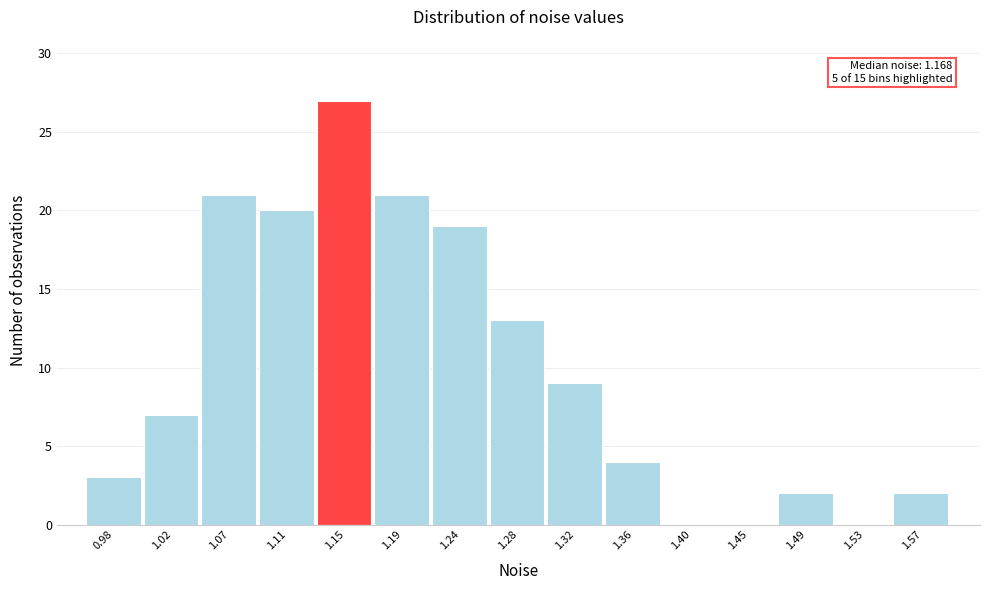

Which range on the x-axis has the tallest bar?

1.130 to 1.170